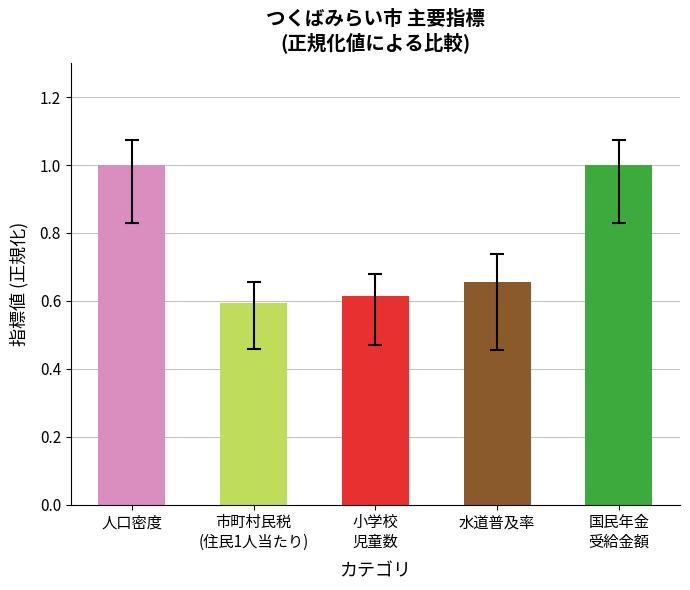

What is the greatest value displayed?

1.0